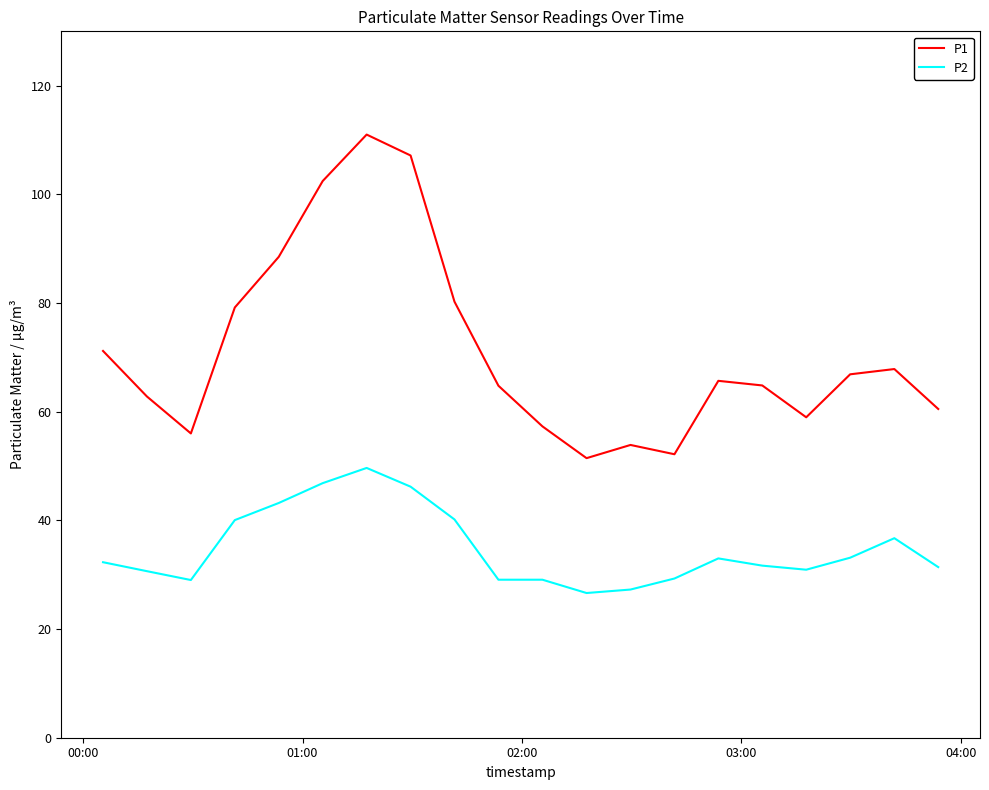

Which series has the widest spread of values?

P1